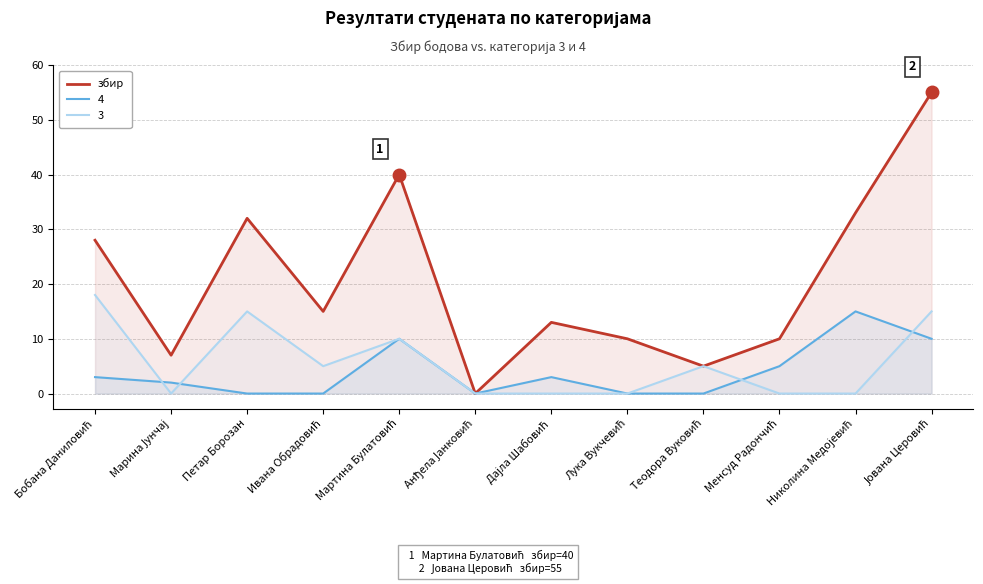

True or false: there are more than 2 points higher than both neighbors.

True